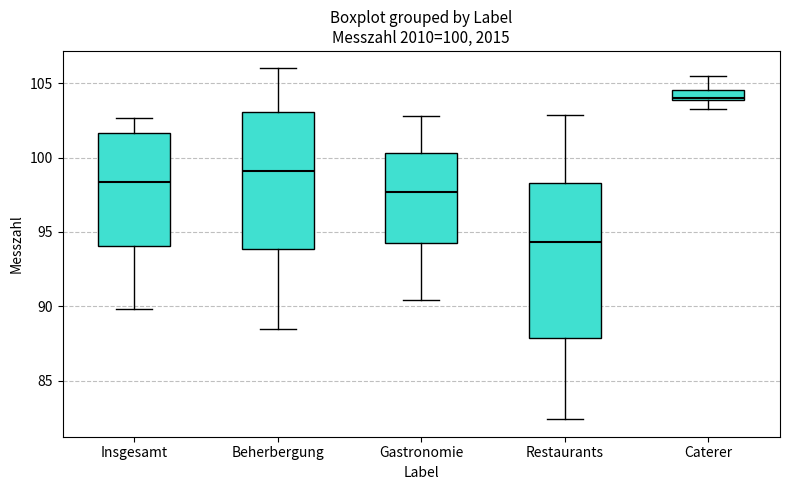

Comparing the boxes themselves (not the whiskers), which one is the tallest?

Restaurants